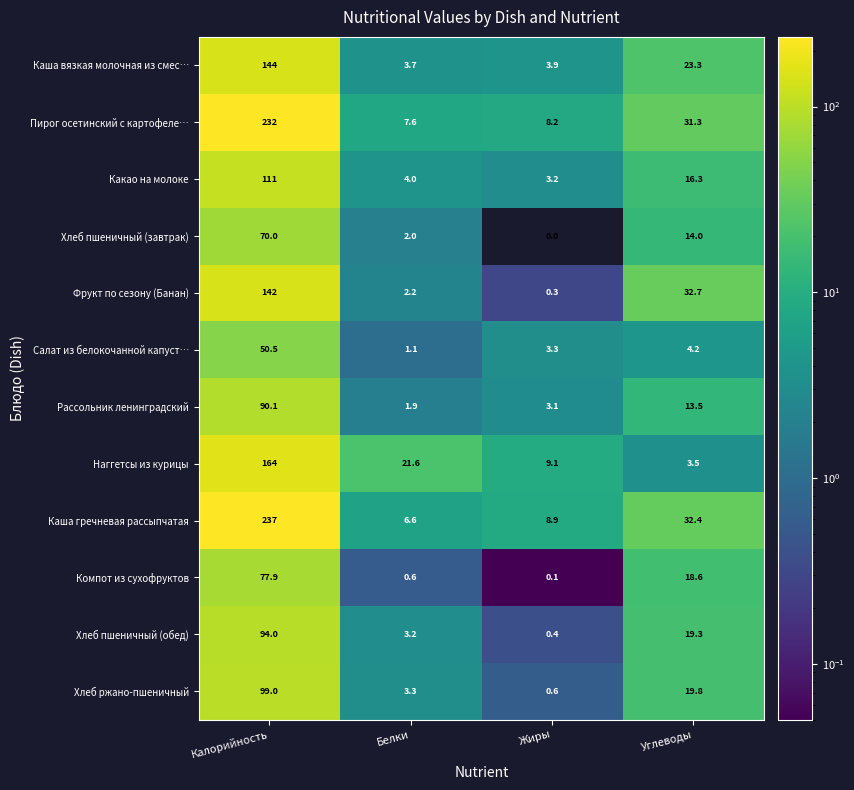

Which series changed the most between Жиры and Углеводы?

Фрукт по сезону (Банан)